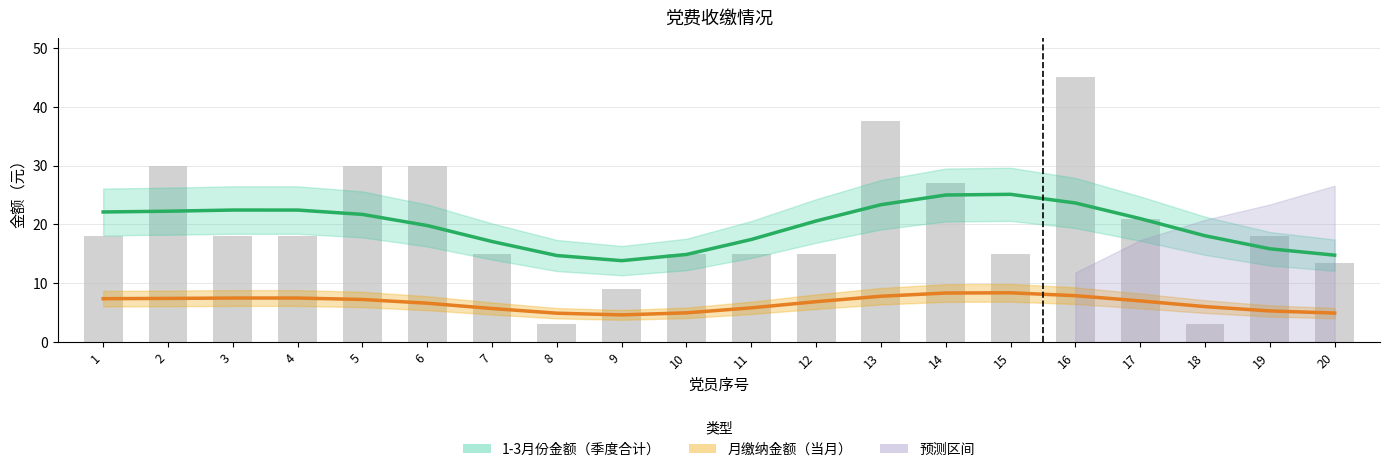

Which series has the largest total across all categories?

1-3月份金额